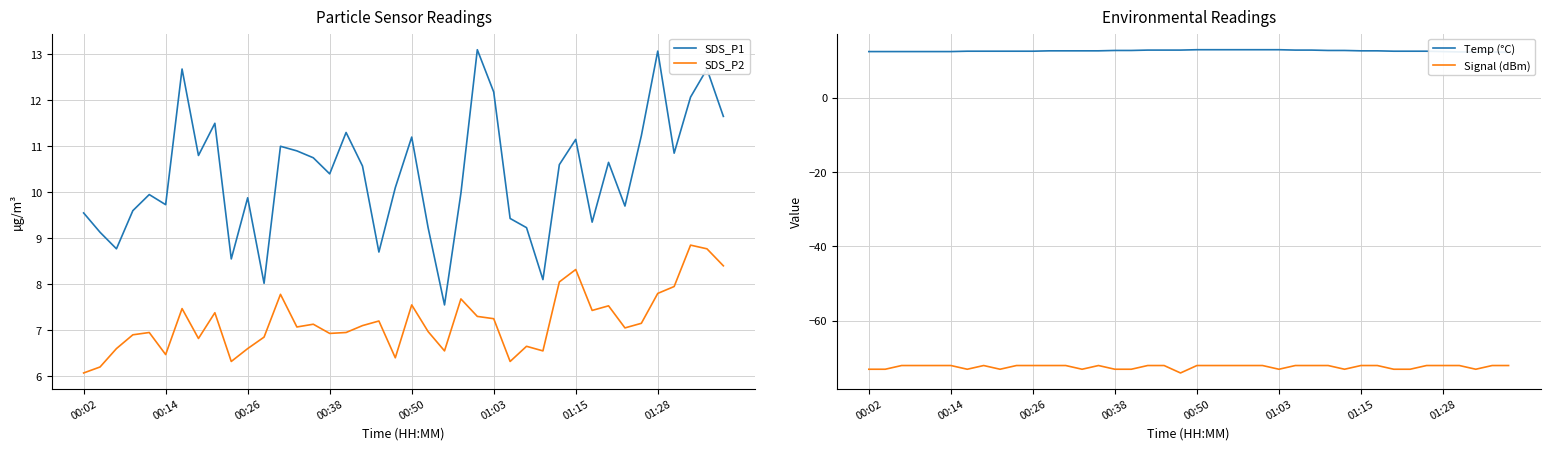

What are all the series names shown in the legend?

SDS_P1, SDS_P2, Temp (°C), Signal (dBm)